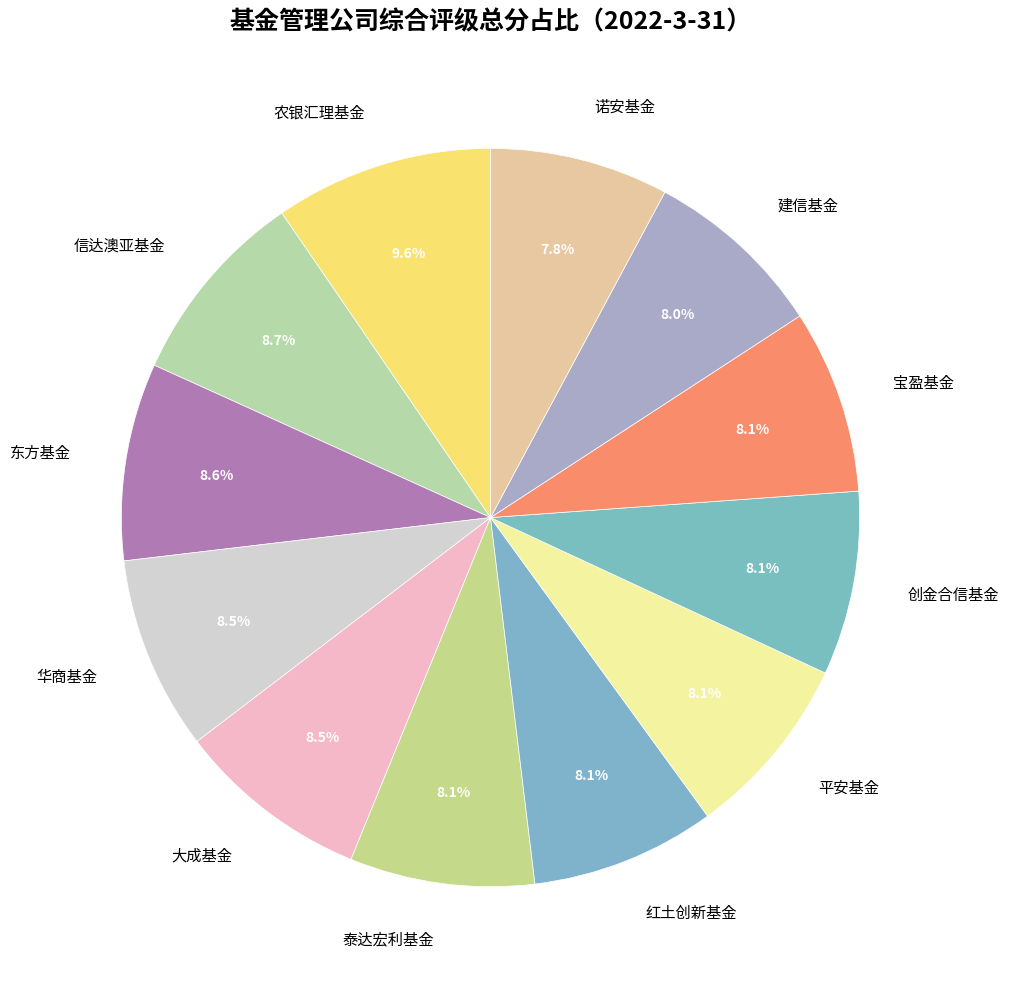

What is the largest slice in the pie chart?

农银汇理基金